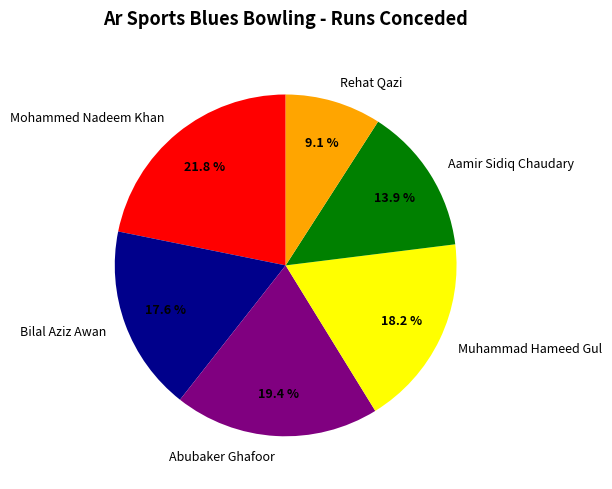

What percentage is the Aamir Sidiq Chaudary slice, to the nearest percent?

14%